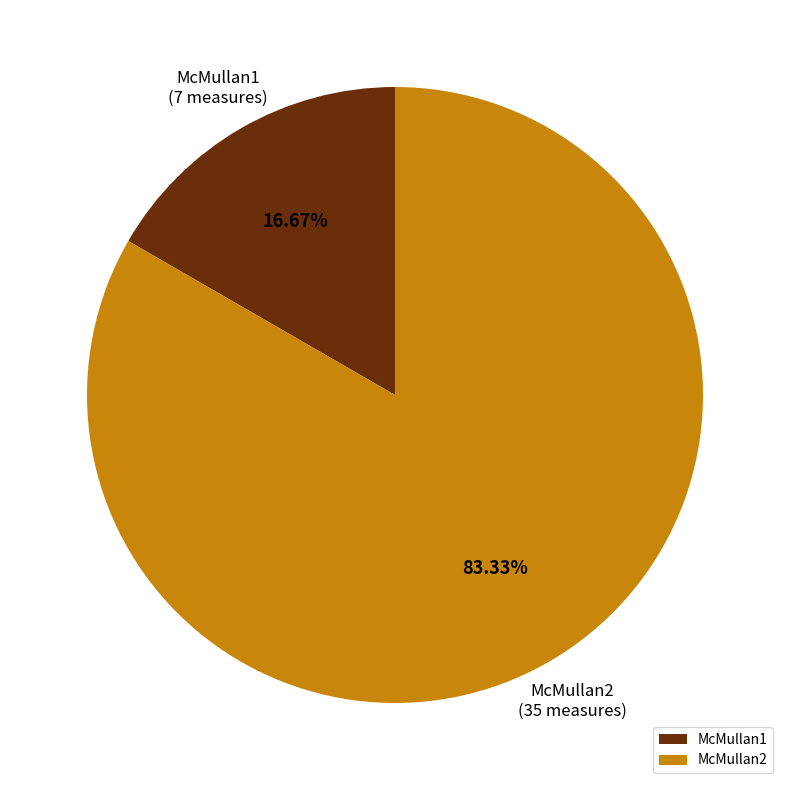

To the nearest percent, what is the average slice percentage?

50%